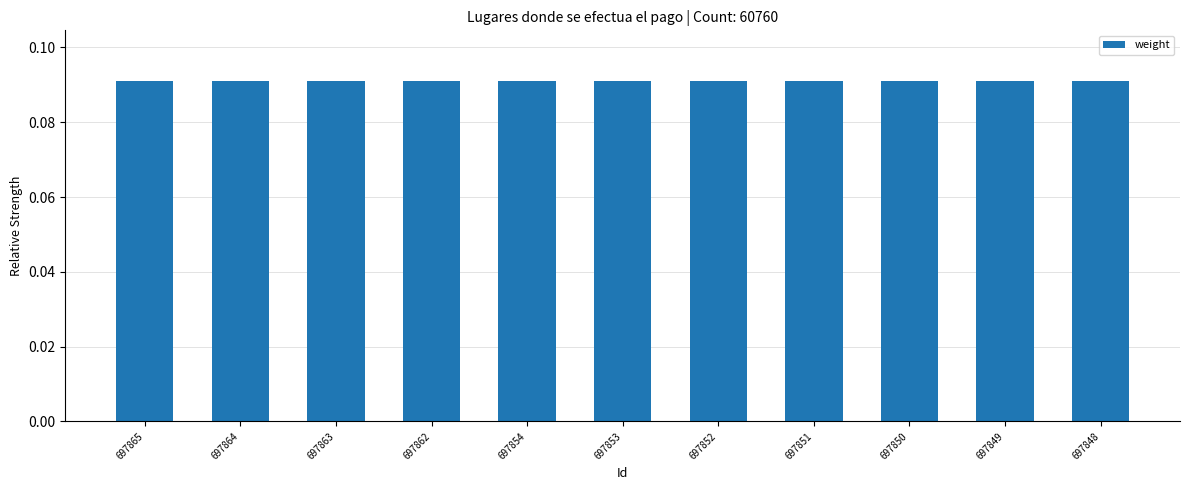

Count the values in the range 0 to 1.

11